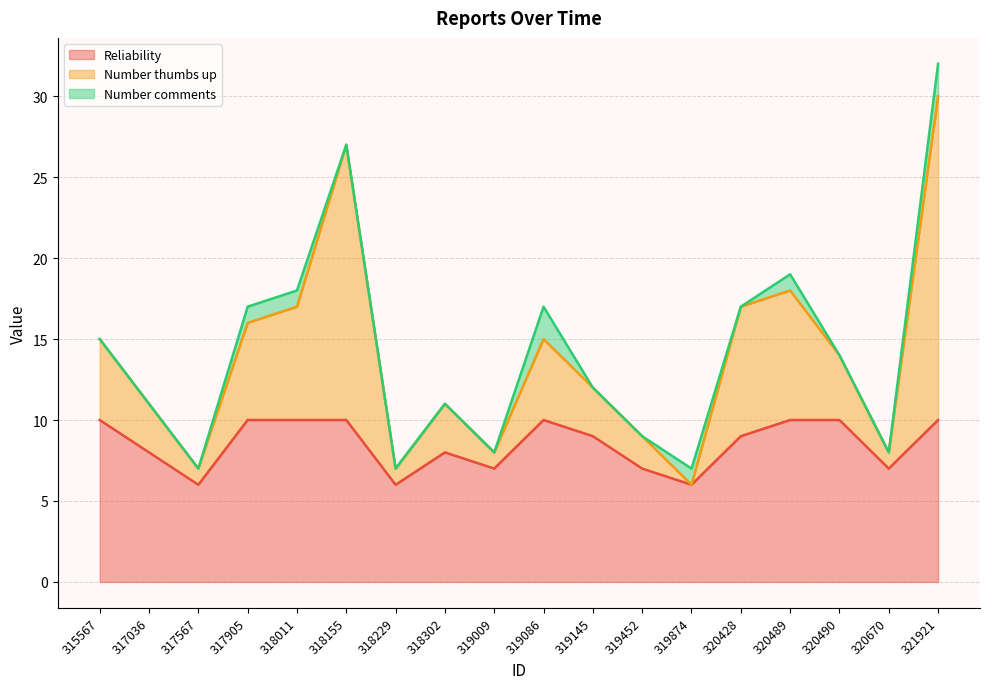

True or false: Number thumbs up and Reliability intersect in this chart.

False